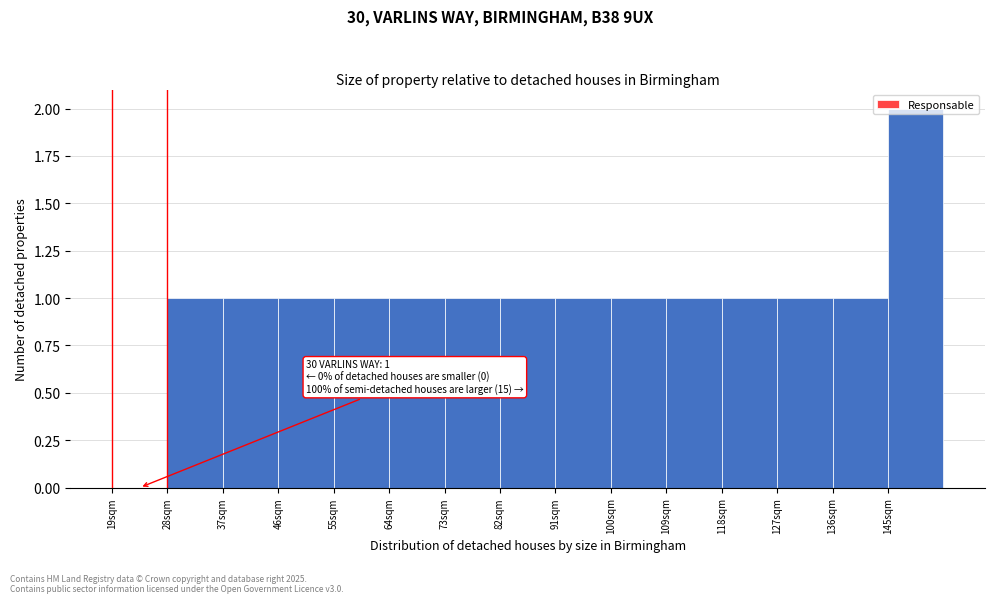

True or false: the data shows 1 at 109sqm.

True